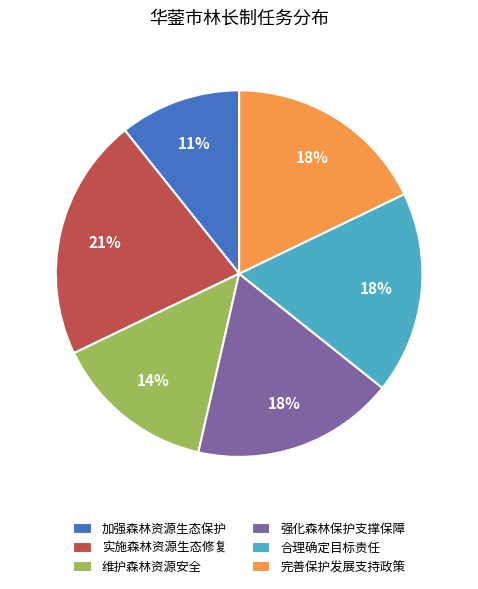

To the nearest percent, what is the average slice percentage?

17%